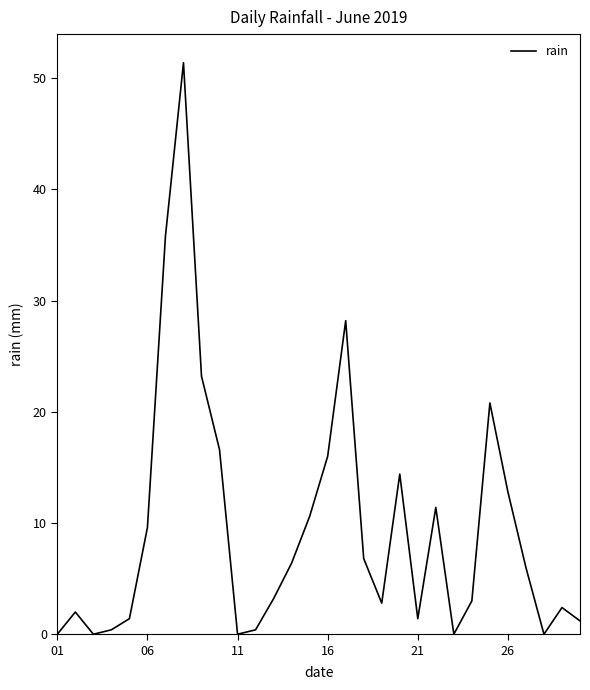

What is the difference between the maximum and minimum values?

51.4